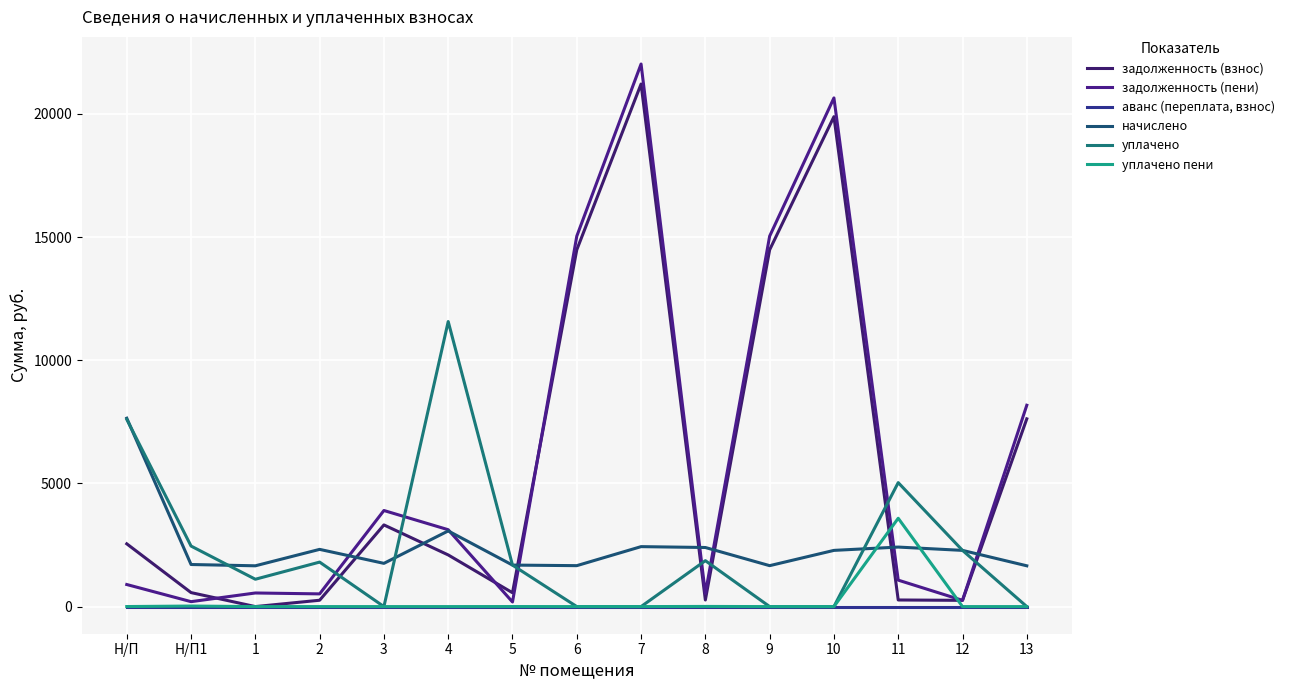

At which category is the sum across all series the highest?

7